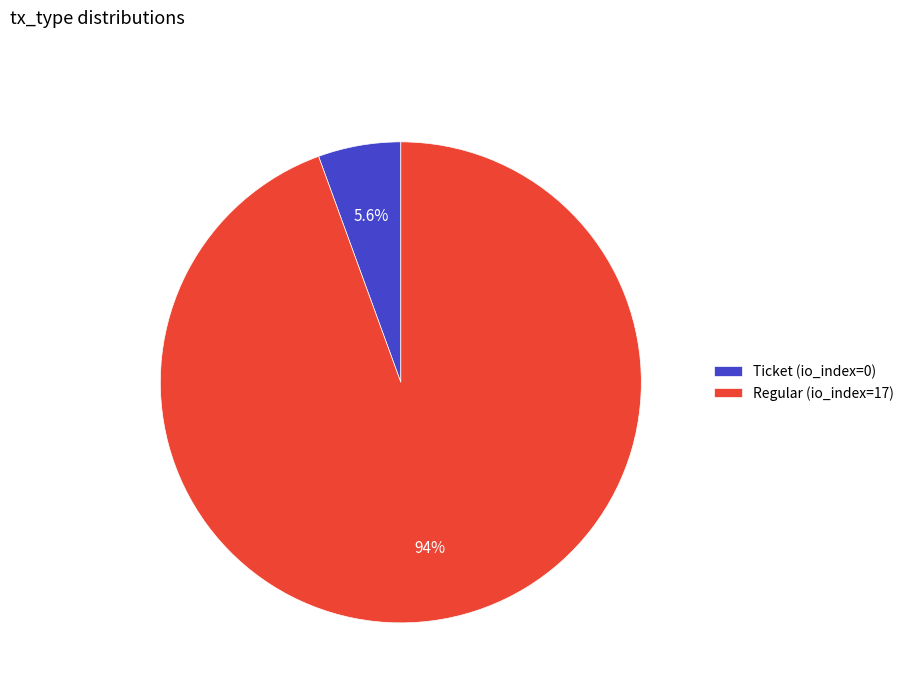

To the nearest percent, what is the difference between the Regular (io_index=17) and Ticket (io_index=0) slice percentages?

89%